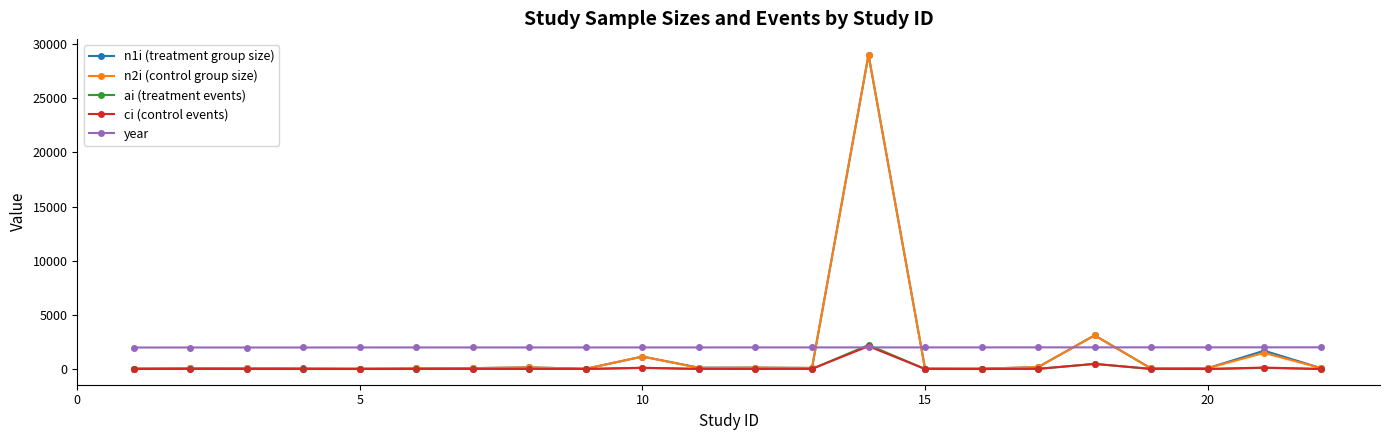

Which series has the largest range (max minus min)?

n2i (control group size)